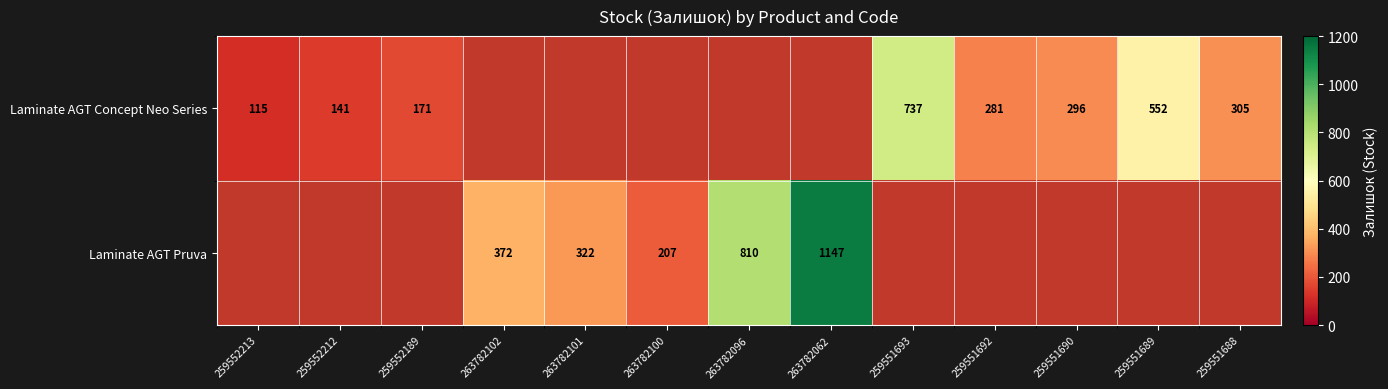

Is it true that Laminate AGT Concept Neo Series equals 305 at 259551688?

True